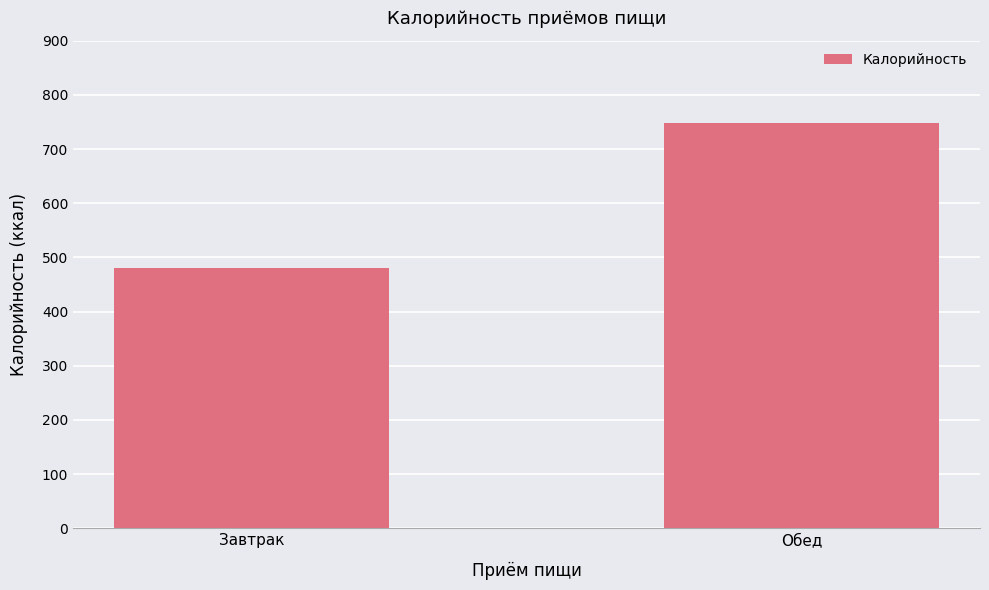

How many data points does each series have?

2